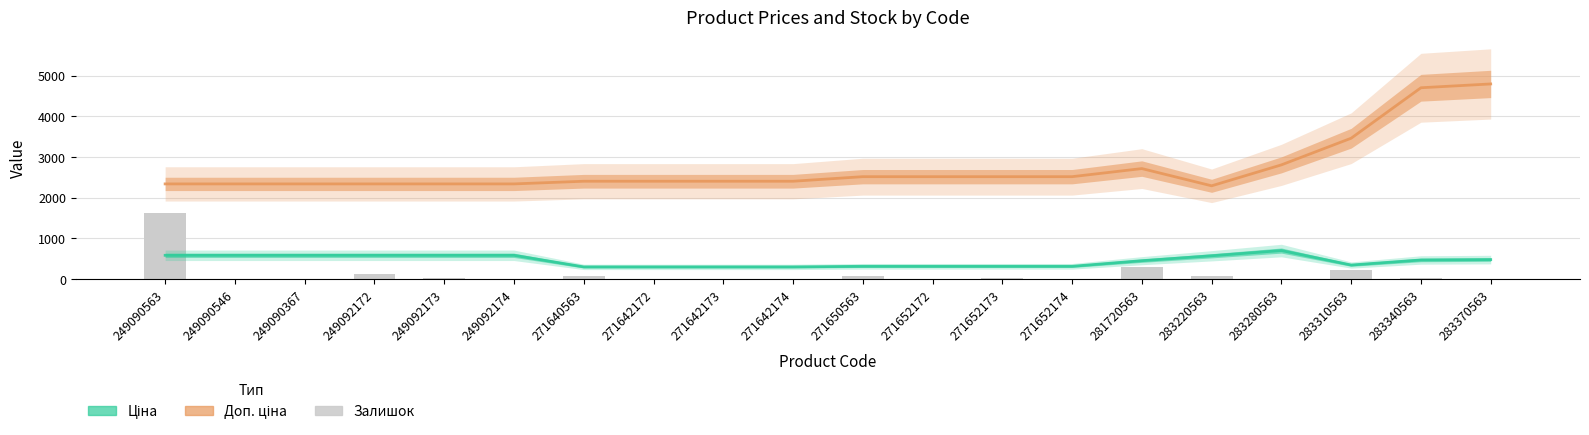

Are the bars grouped side by side (vs. stacked)?

Yes